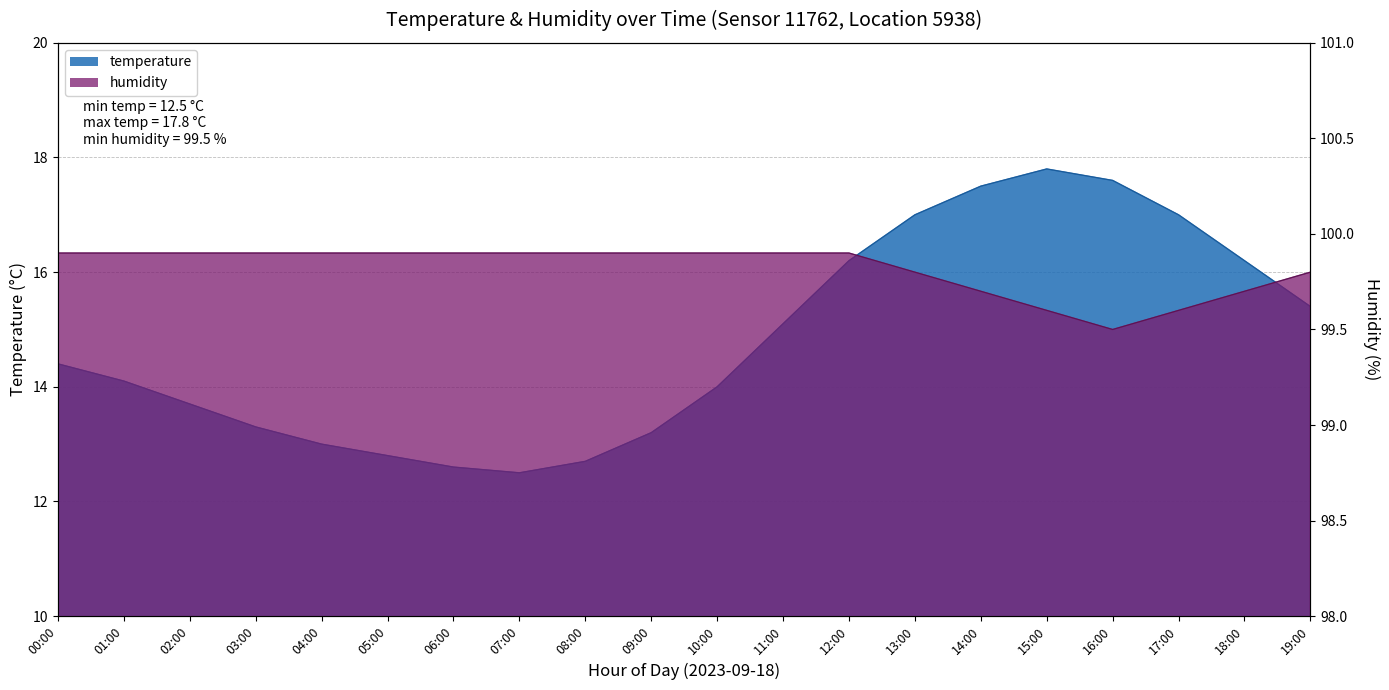

True or false: temperature and humidity cross at least once.

False